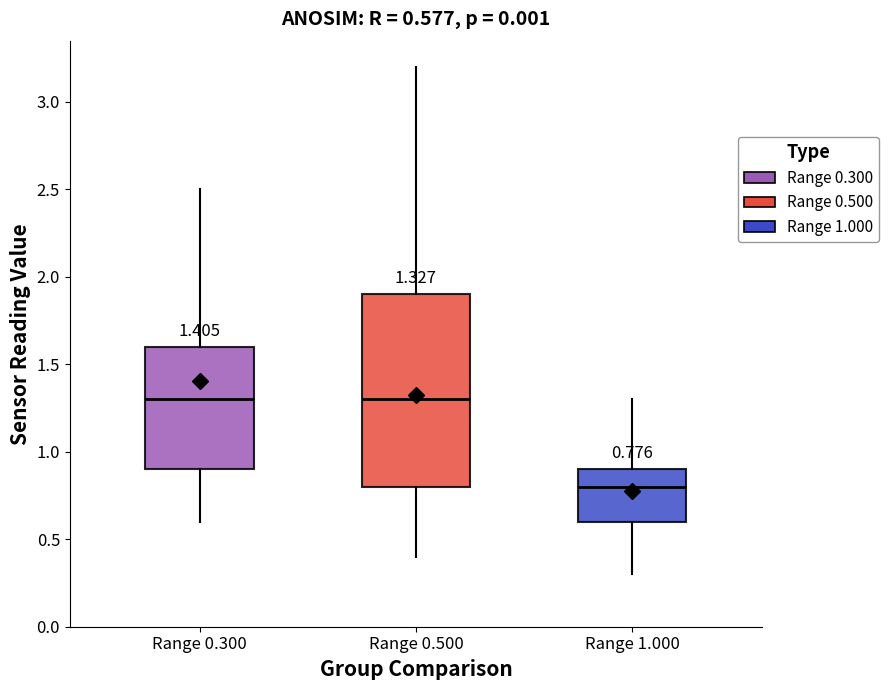

Which box is the tallest, from its lower edge to its upper edge?

Range 0.500